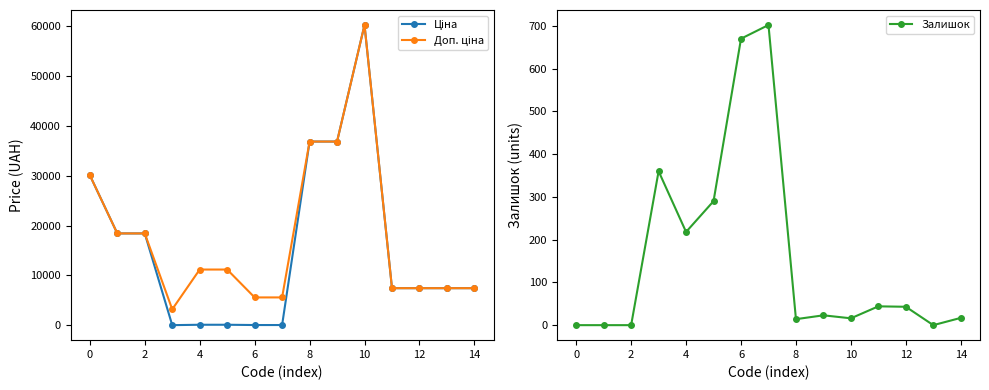

What is the value of the Доп. ціна point at the 4th from the left?

3205.0